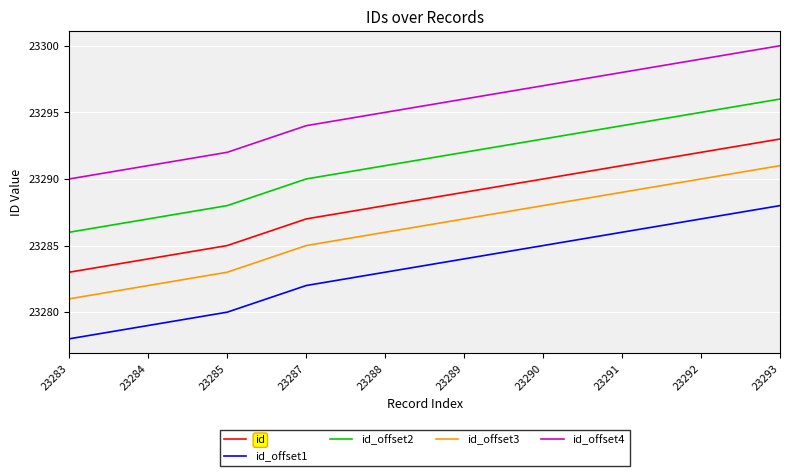

The value of id_offset1 at 23289 is 23284. True or false?

True